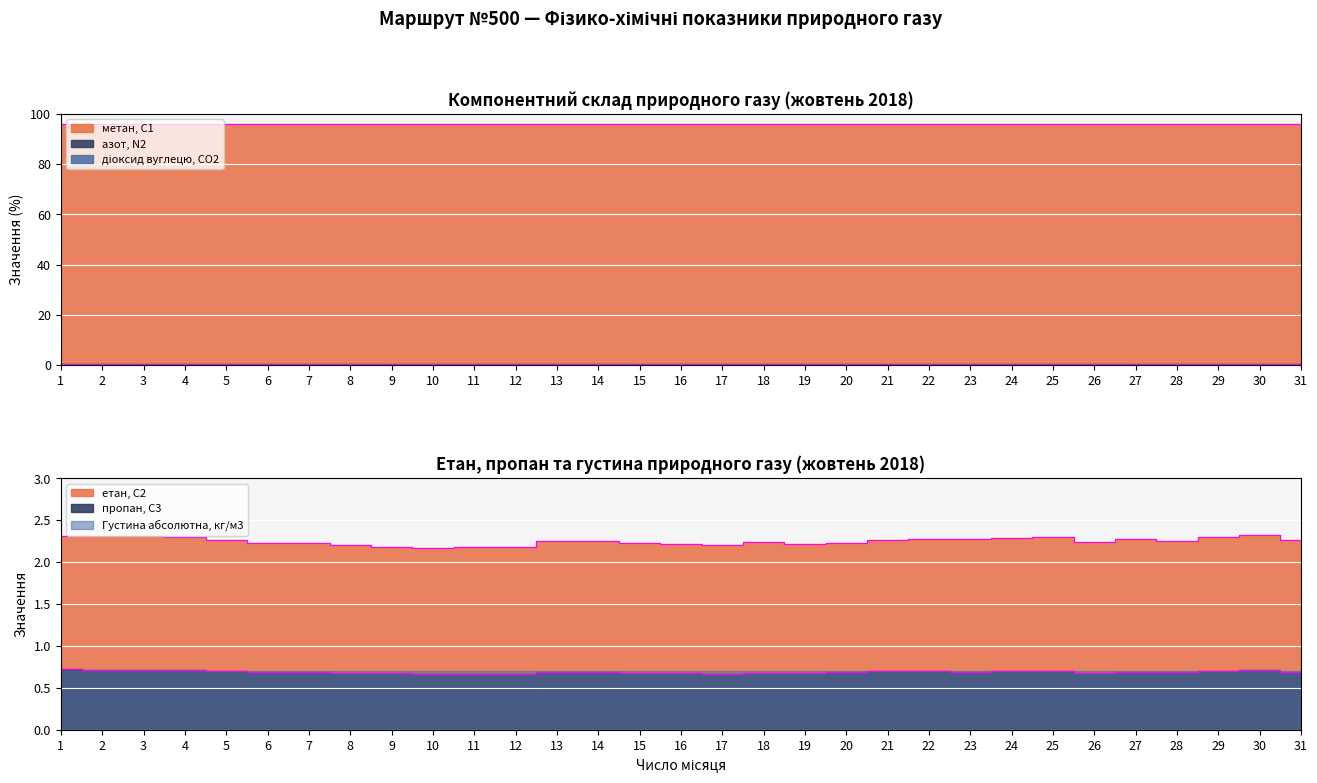

What is the total value across all series at 30?

99.5